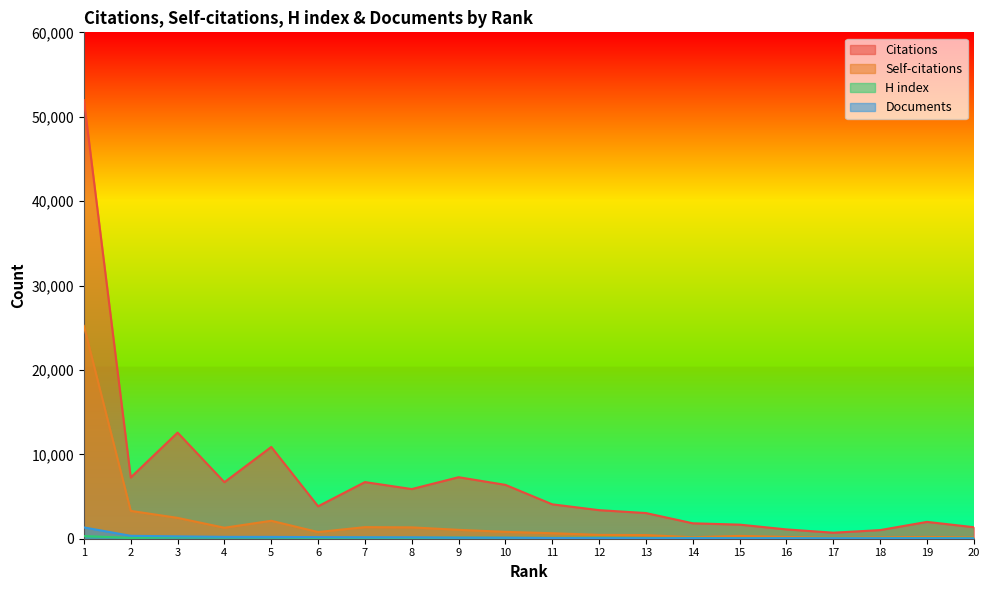

At 12, list the series in order from smallest to largest.

Documents, H index, Self-citations, Citations